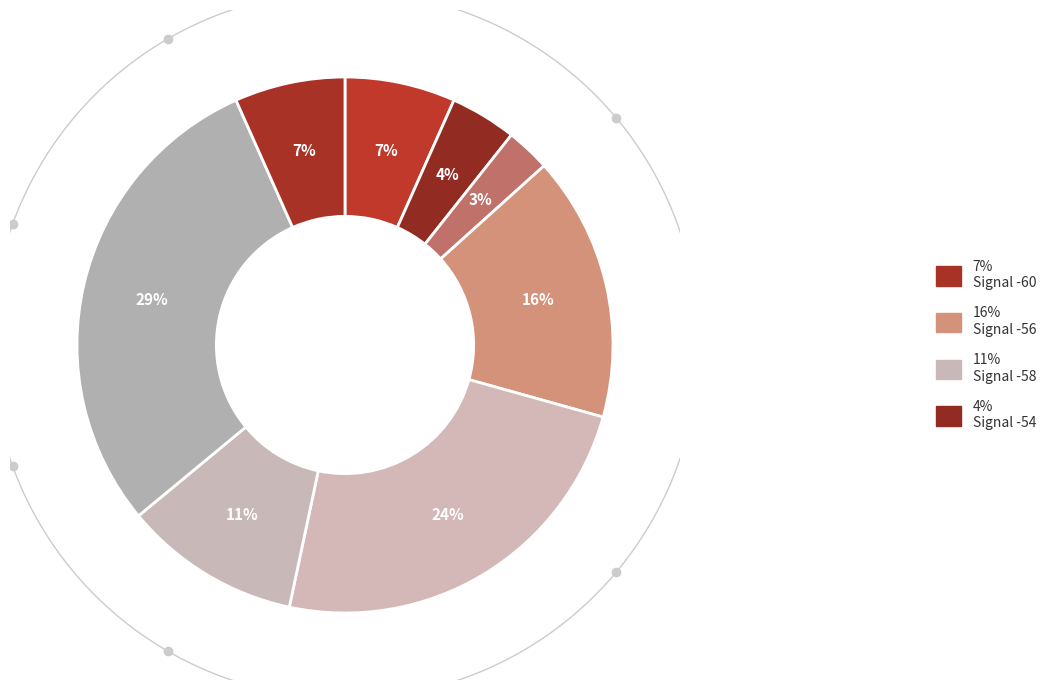

The -59 slice represents 5% of the pie. True or false?

False